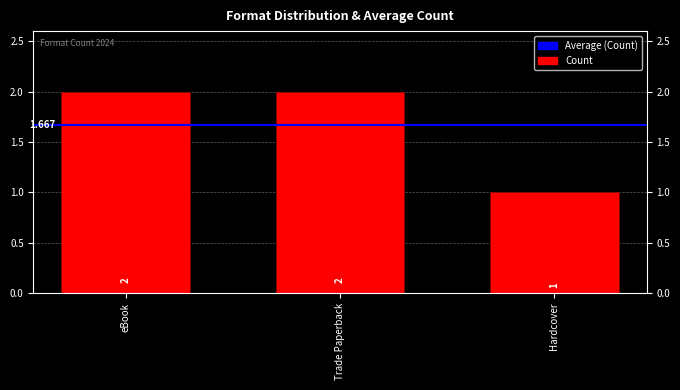

At which label is the value closest to 1?

Hardcover